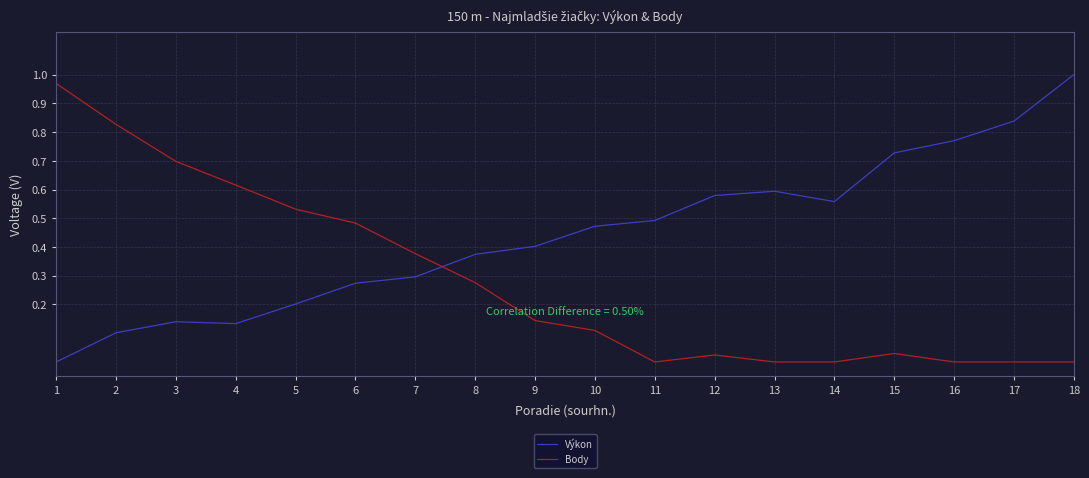

Where is Výkon nearest to the value 0?

1